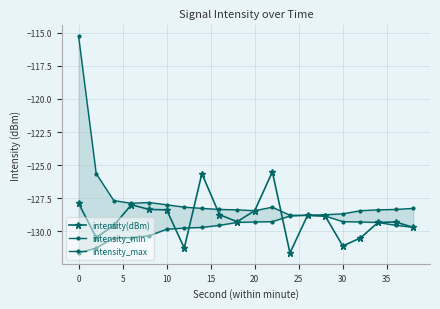

Reading right to left, extract all data points from this chart.

intensity(dBm): -129.7	-129.3	-129.3	-130.5	-131.1	-128.8	-128.8	-131.6	-125.5	-128.4	-129.3	-128.7	-125.6	-131.3	-128.4	-128.3	-128.0	-129.5	-130.5	-127.9
intensity_min: -128.3	-128.3	-128.4	-128.4	-128.7	-128.7	-128.8	-128.8	-129.3	-129.3	-129.3	-129.5	-129.7	-129.7	-129.8	-130.3	-130.5	-130.5	-131.3	-131.6
intensity_max: -129.7	-129.5	-129.3	-129.3	-129.3	-128.8	-128.8	-128.8	-128.2	-128.4	-128.4	-128.3	-128.3	-128.2	-128.0	-127.8	-127.9	-127.7	-125.6	-115.3